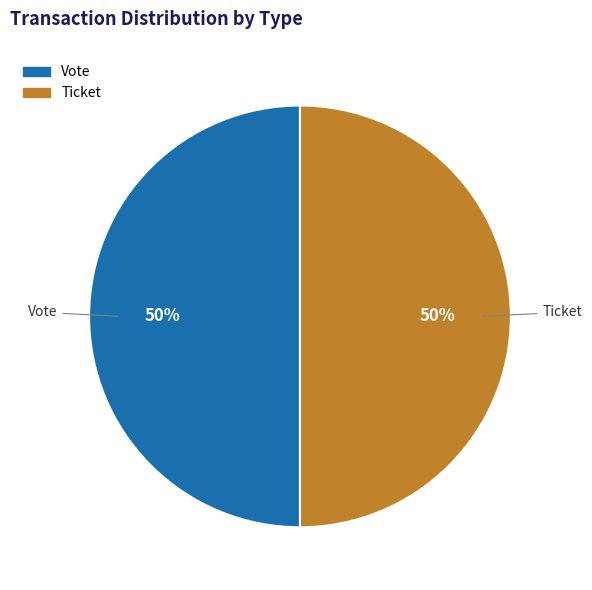

To the nearest percent, what is the average slice percentage?

50%